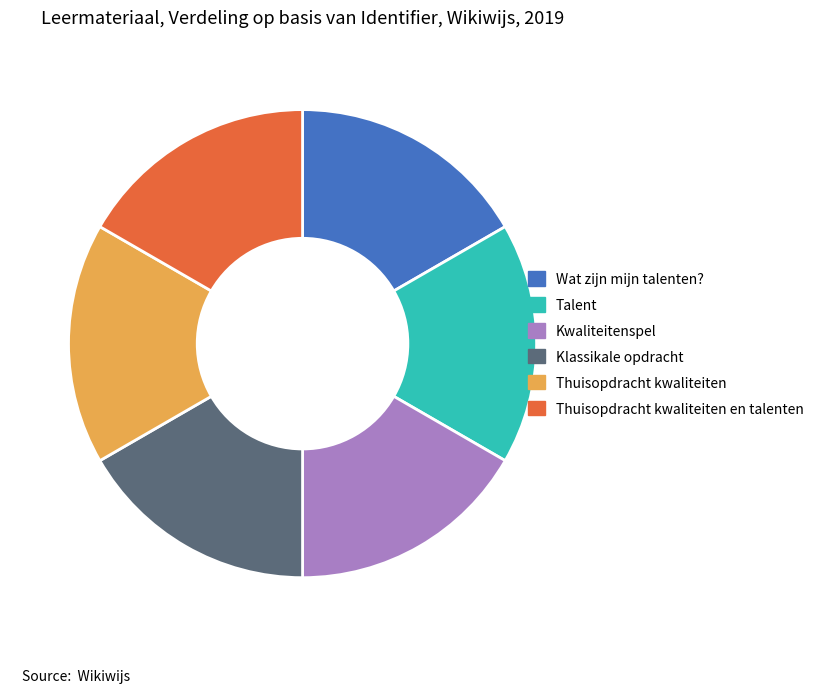

Does Kwaliteitenspel account for over 50% of the chart?

No